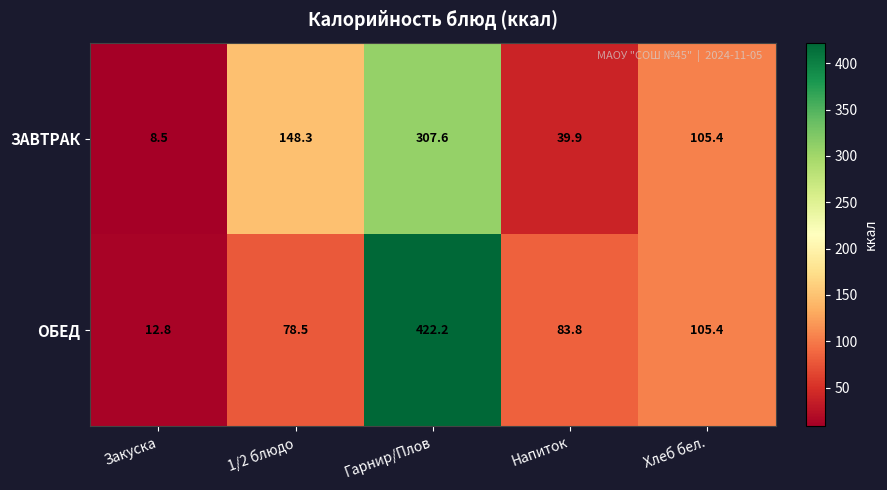

Rank the series by their maximum value, from highest to lowest.

ОБЕД, ЗАВТРАК